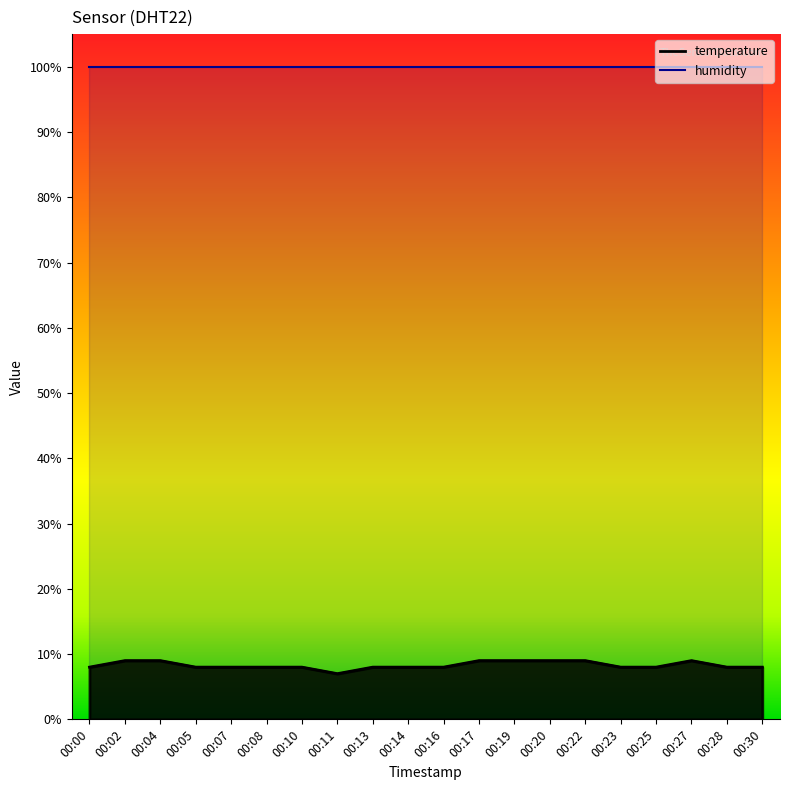

The value at 00:04 is 15. True or false?

False